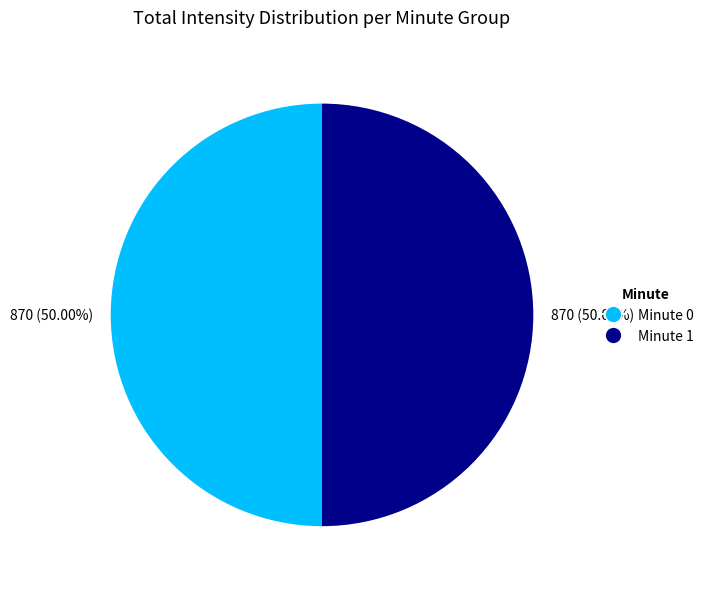

How many segments does this pie chart have?

2